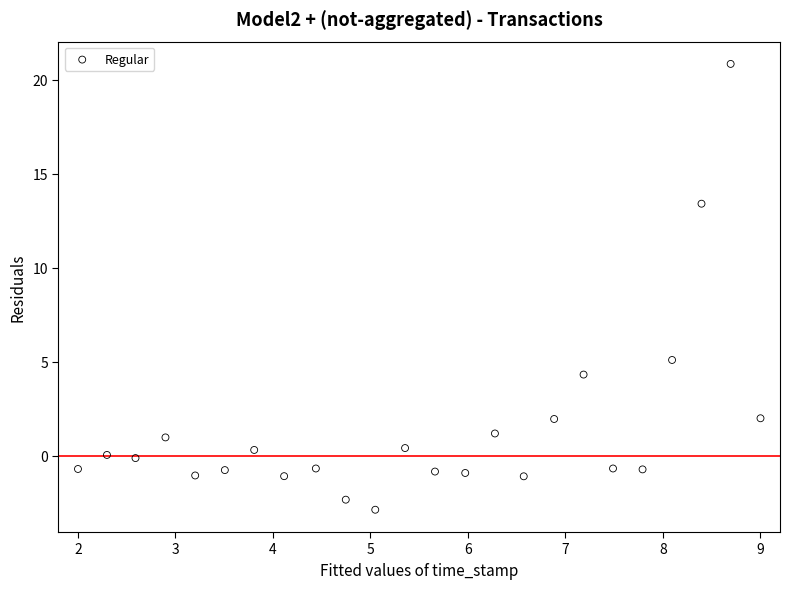

What is the range of Y values (max minus min)?

23.7